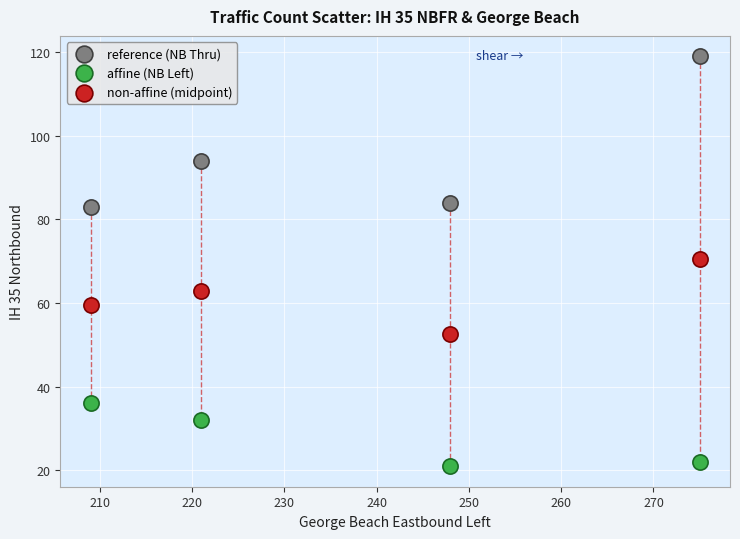

Which series reaches the minimum Y coordinate?

affine (NB Left)